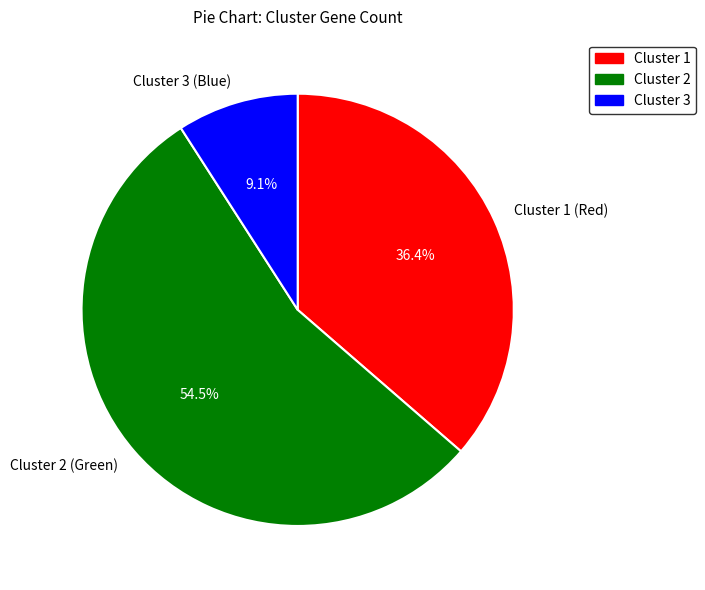

Which category has the smallest portion of the pie?

Cluster 3 (Blue)